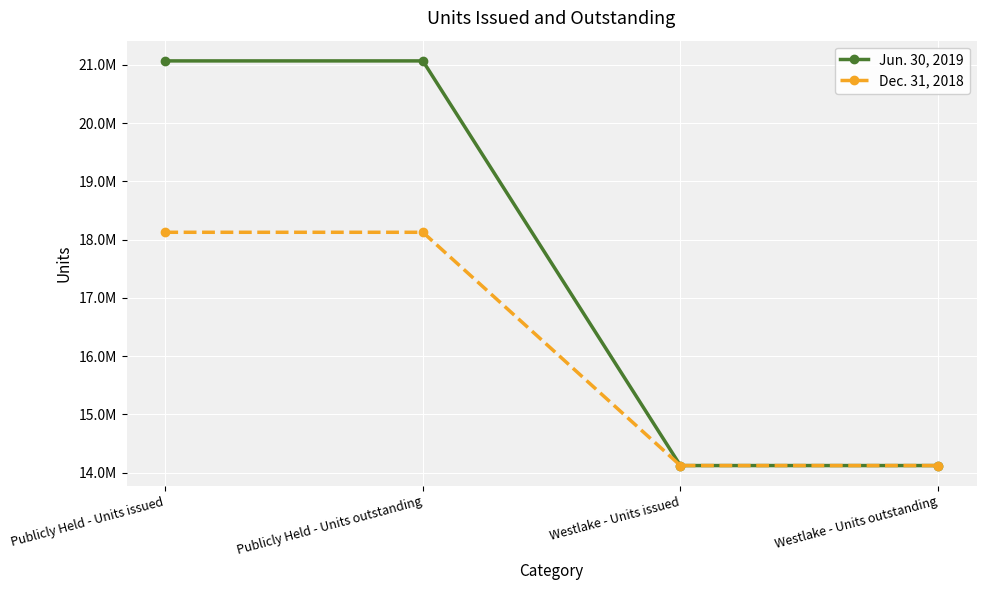

Which series changed the most between Publicly Held - Units issued and Westlake - Units issued?

Jun. 30, 2019